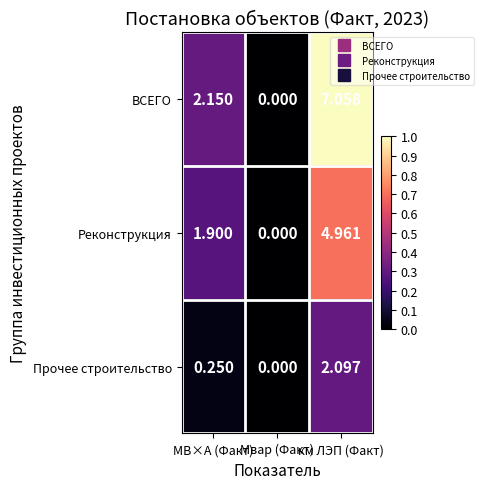

How many data points in Реконструкция are less than 1?

1